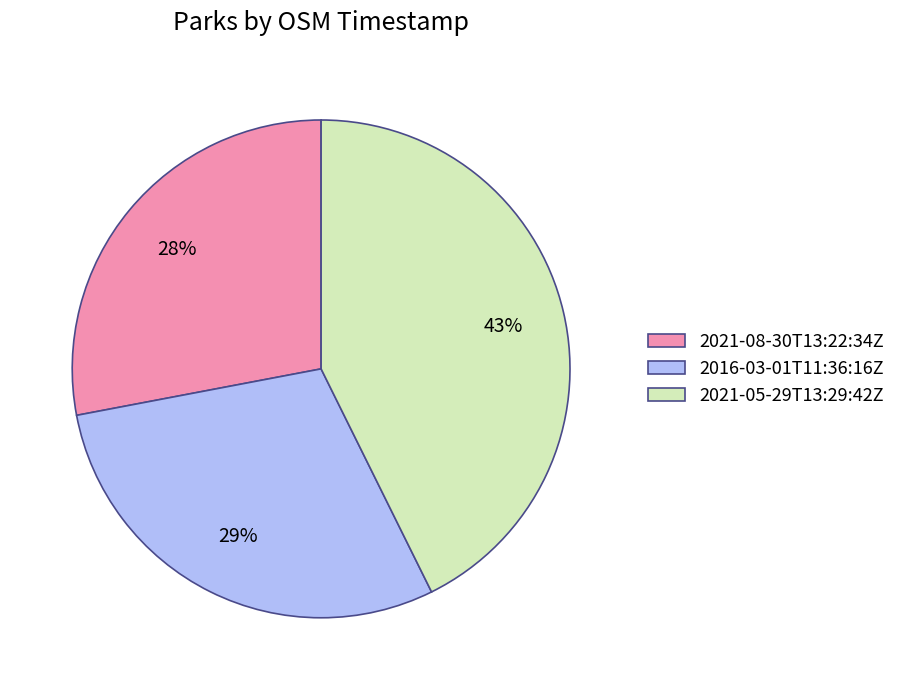

Rank the categories by value from lowest to highest.

2021-08-30T13:22:34Z, 2016-03-01T11:36:16Z, 2021-05-29T13:29:42Z